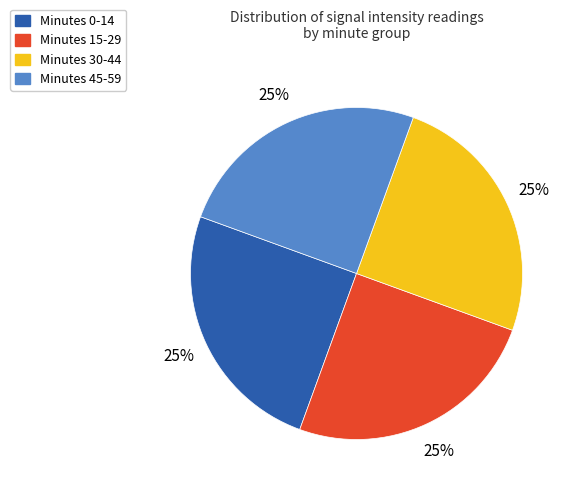

To the nearest percent, what portion does Minutes 45-59 represent?

25%